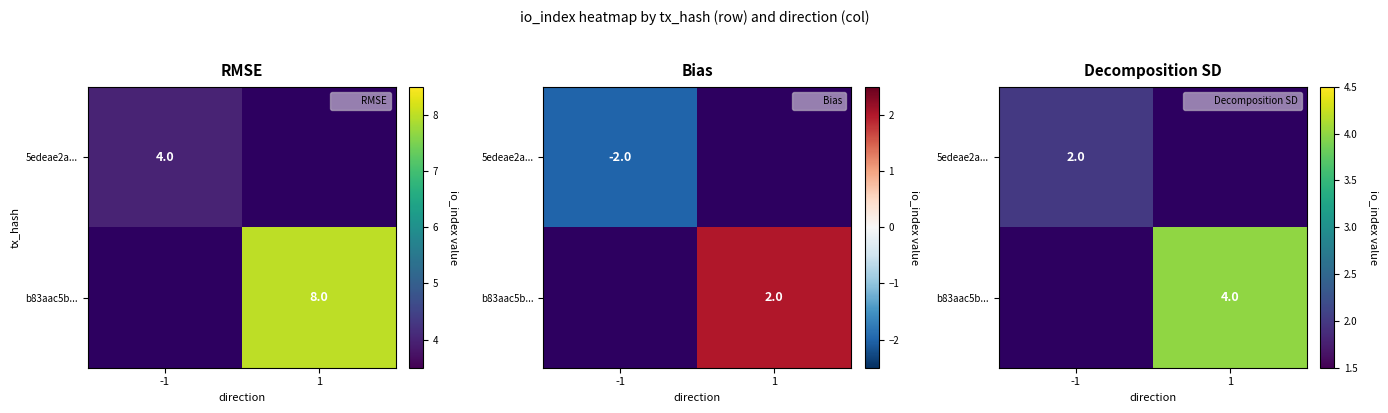

At 1, list the series in order from smallest to largest.

5edeae2a..., b83aac5b...